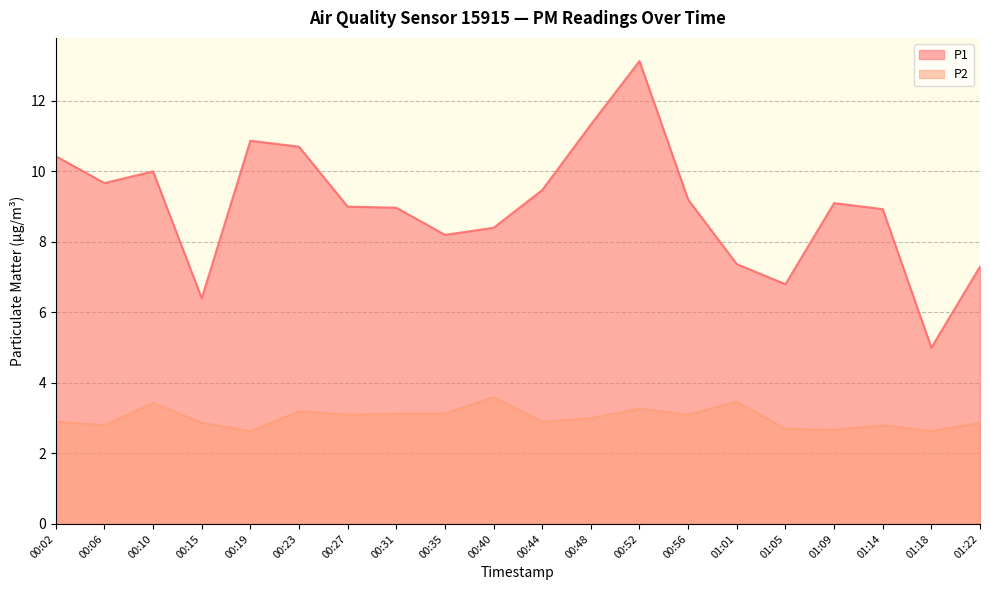

How many series are shown in this chart?

2